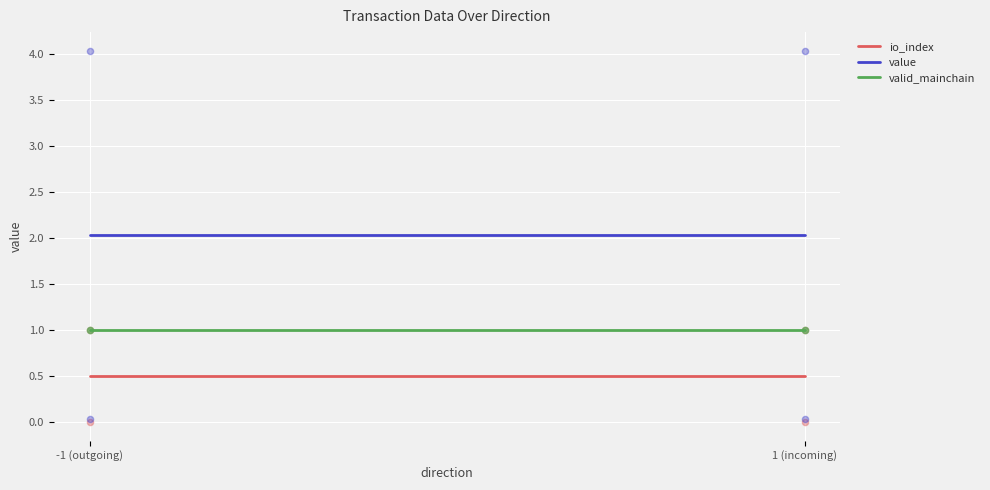

What are all the series names shown in the legend?

io_index, value, valid_mainchain